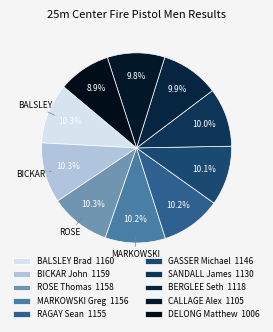

True or false: BALSLEY Brad accounts for 1% of the total.

False